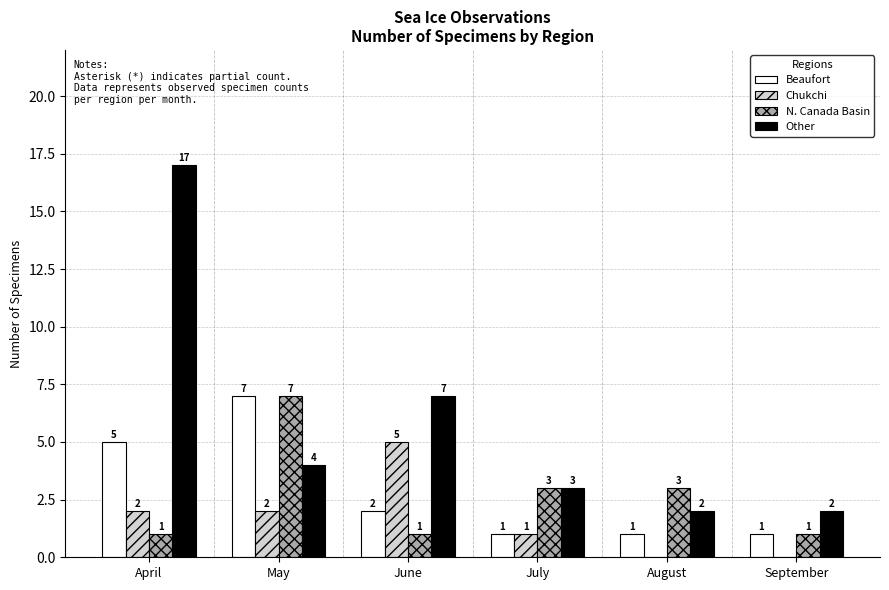

Is the value of Beaufort at September greater than the value of Other at August?

No